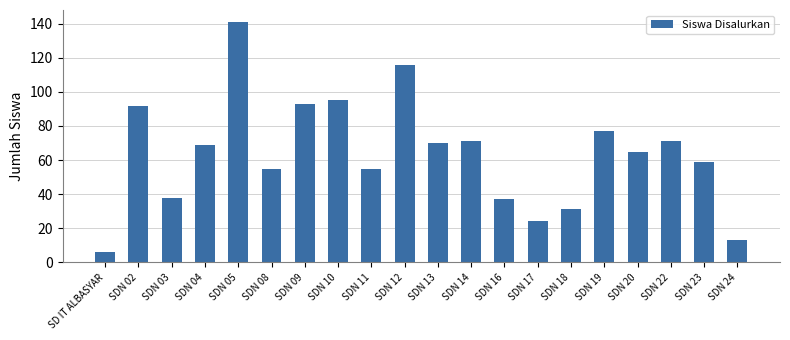

The chart shows a value of 65 at SDN 20. True or false?

True